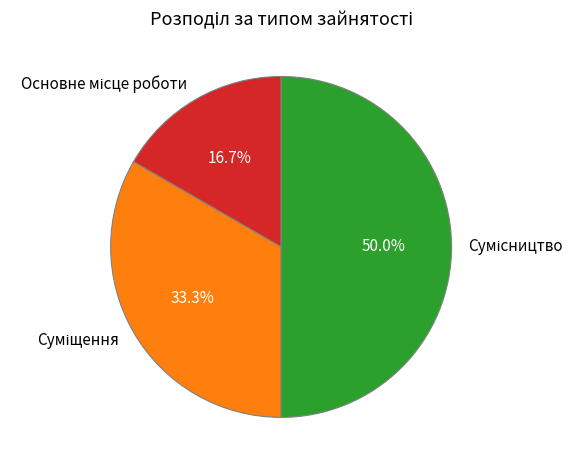

Is it true that Сумісництво is 50% of the pie?

True